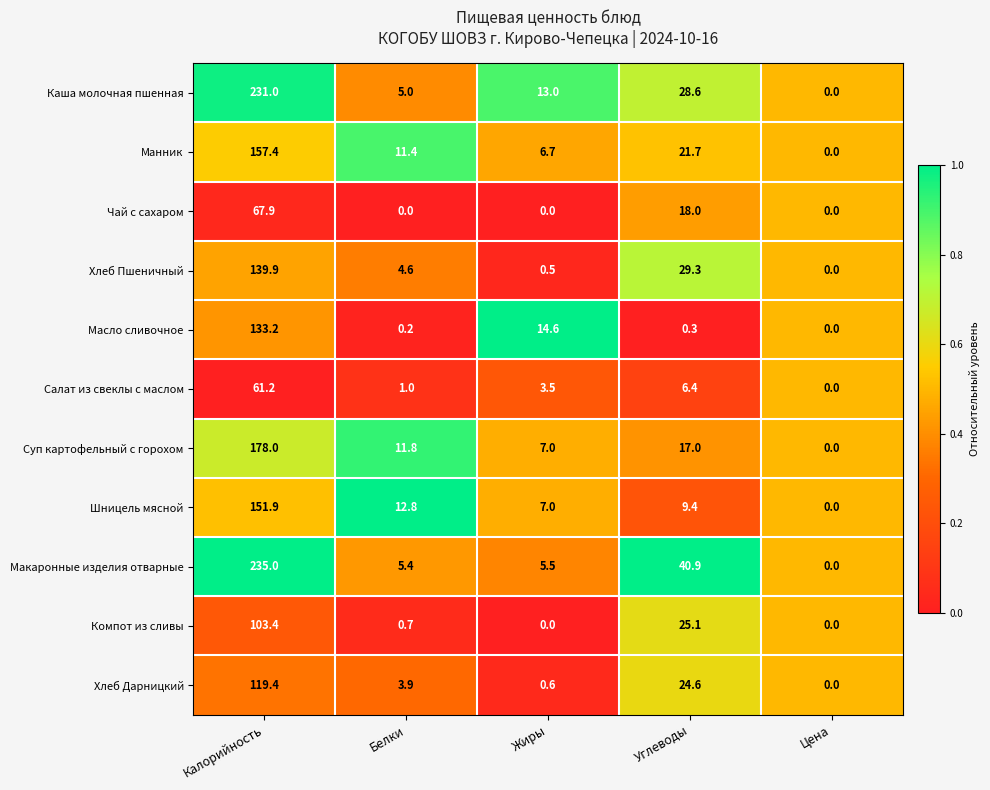

True or false: Компот из сливы has a value of -49.3 at Жиры.

False